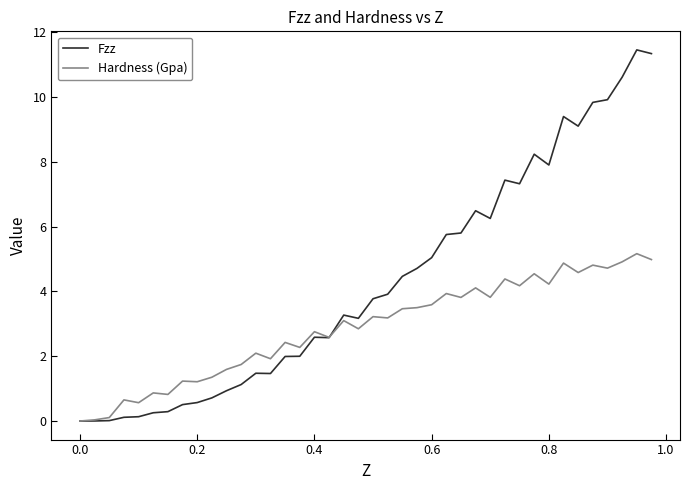

Which series has the largest total across all categories?

Fzz